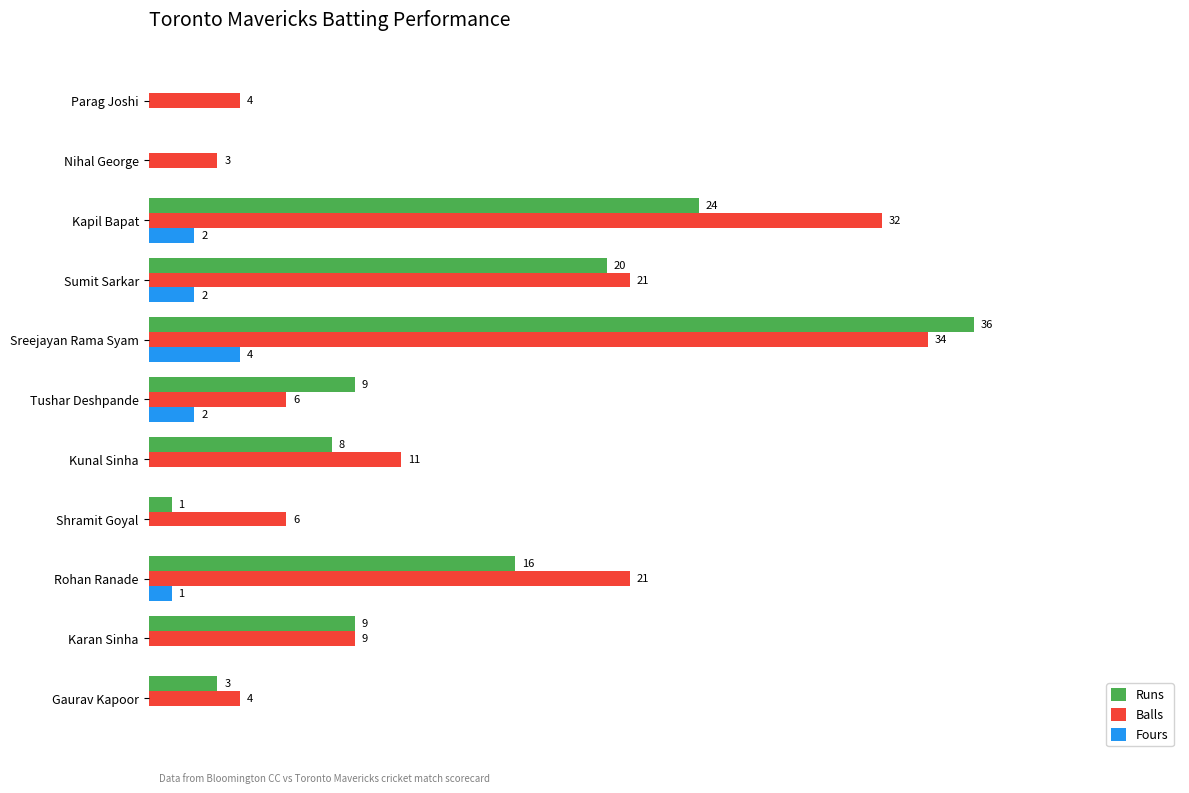

At which category is the sum across all series the highest?

Sreejayan Rama Syam